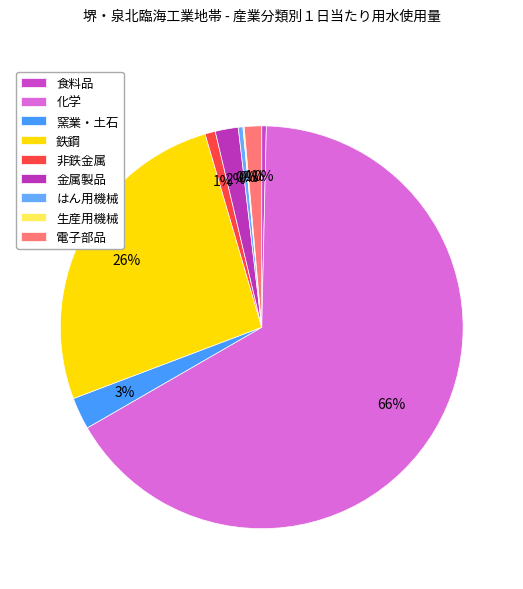

Is it true that はん用機械 is 14% of the pie?

False